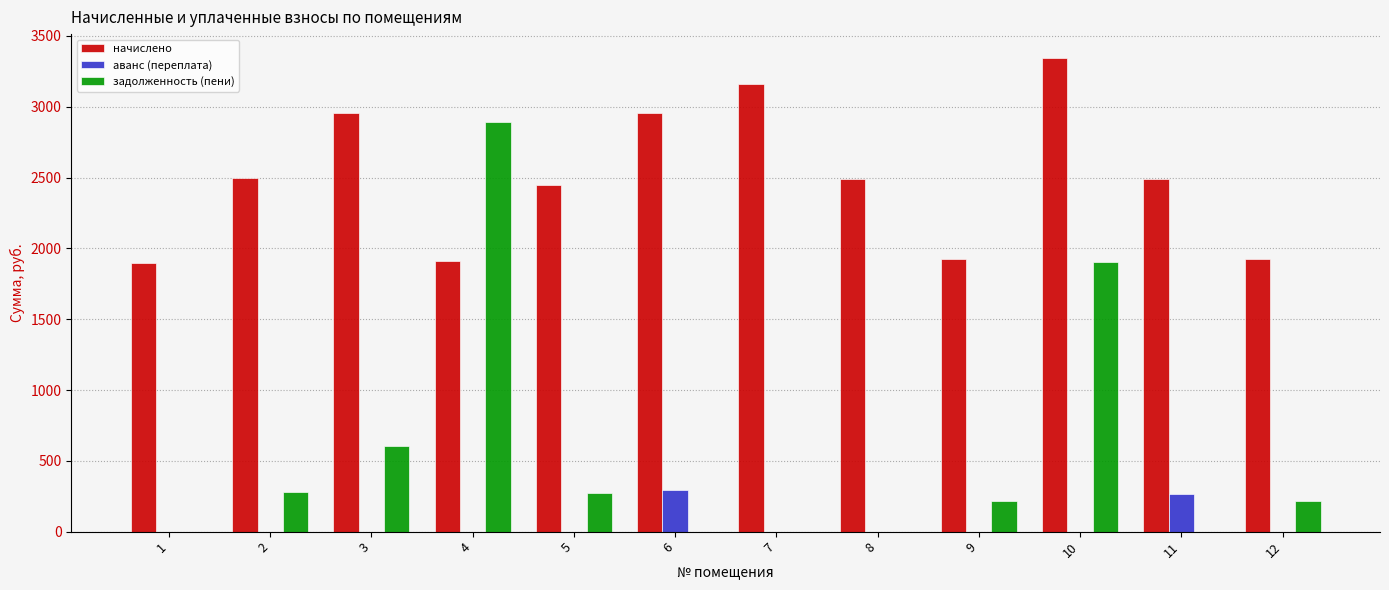

Which series changed the most between 10 and 11?

задолженность (пени)